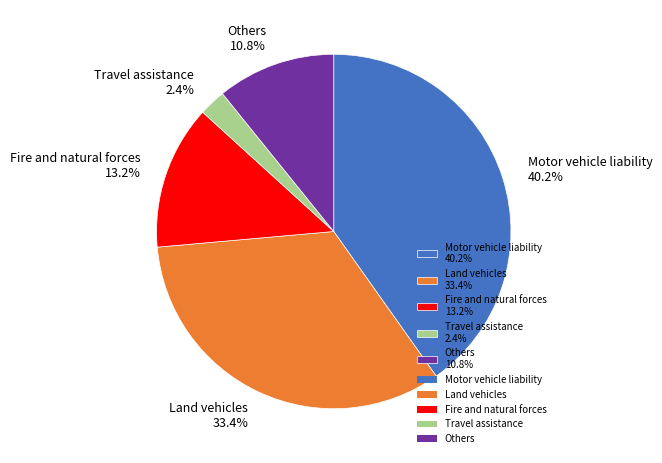

Which category has the biggest portion of the pie?

Motor vehicle liability 40.2%